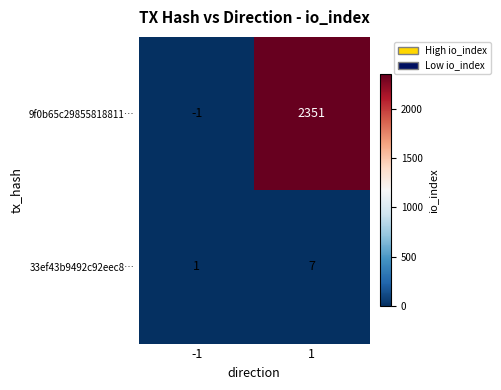

What is the difference between the 9f0b65c29855818811… values at 1 and -1?

2352